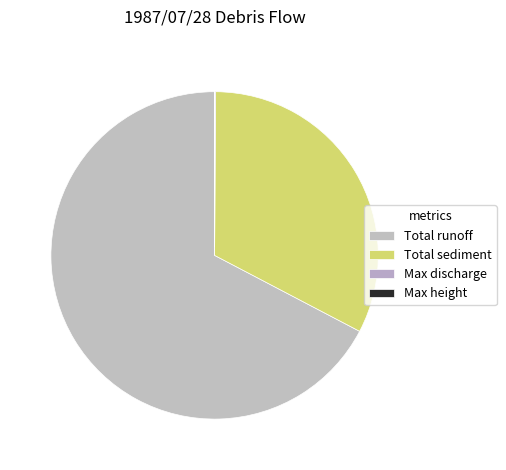

To the nearest percent, what is the difference between the largest and smallest slice percentages?

67%